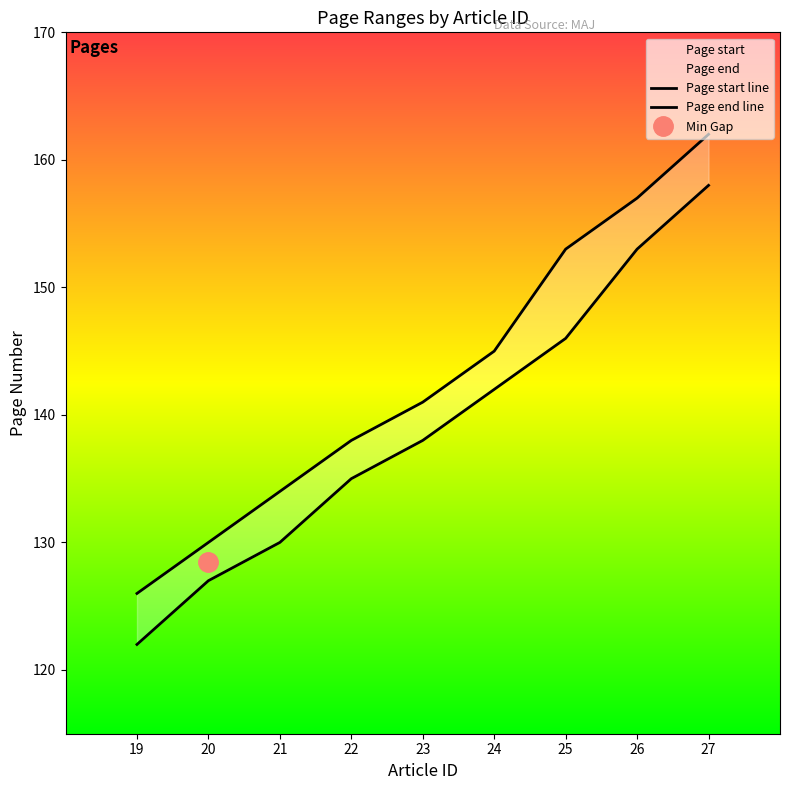

List the series in order of their overall mean, highest first.

Page end line, Page start line